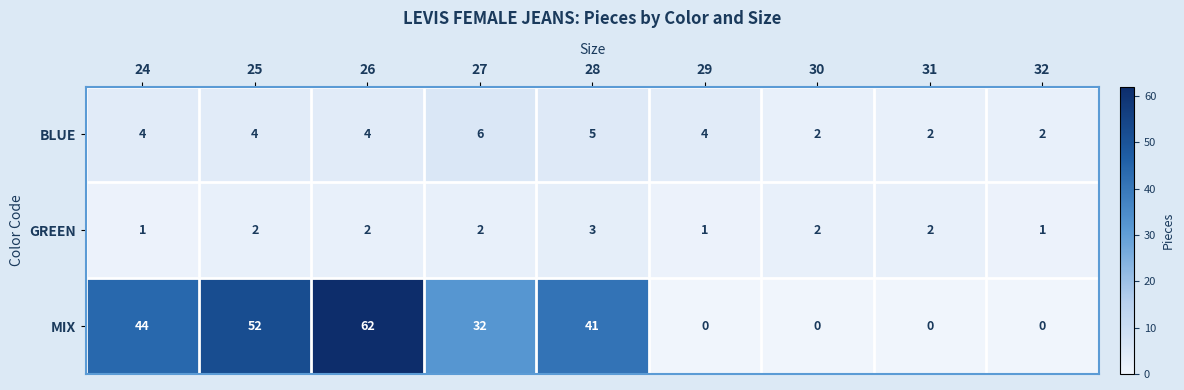

How many positive values does the MIX series have?

5